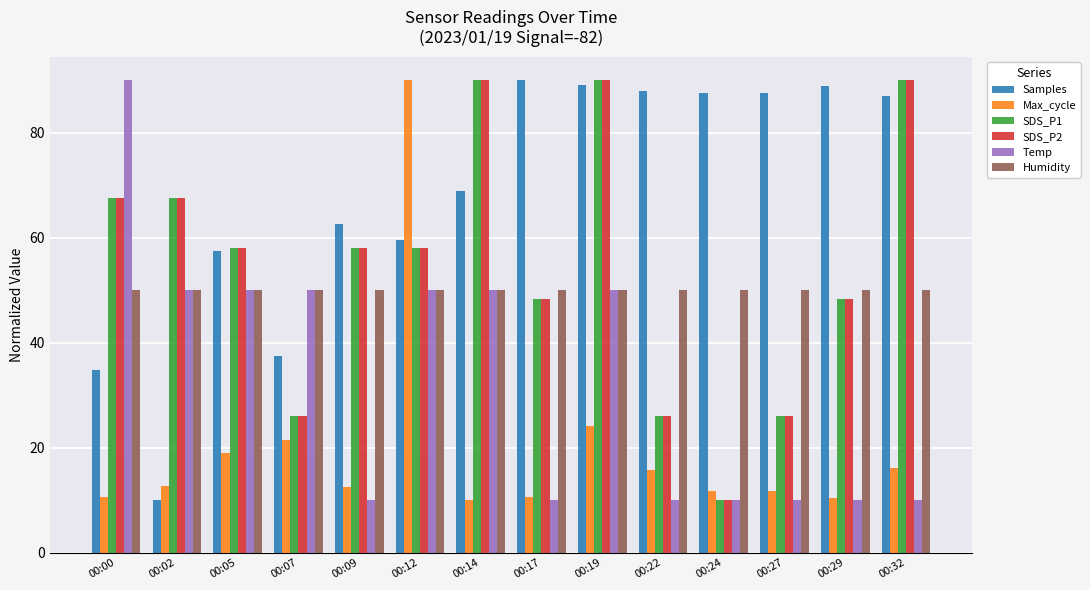

Is the value of Temp at 00:12 greater than the value of SDS_P2 at 00:17?

Yes